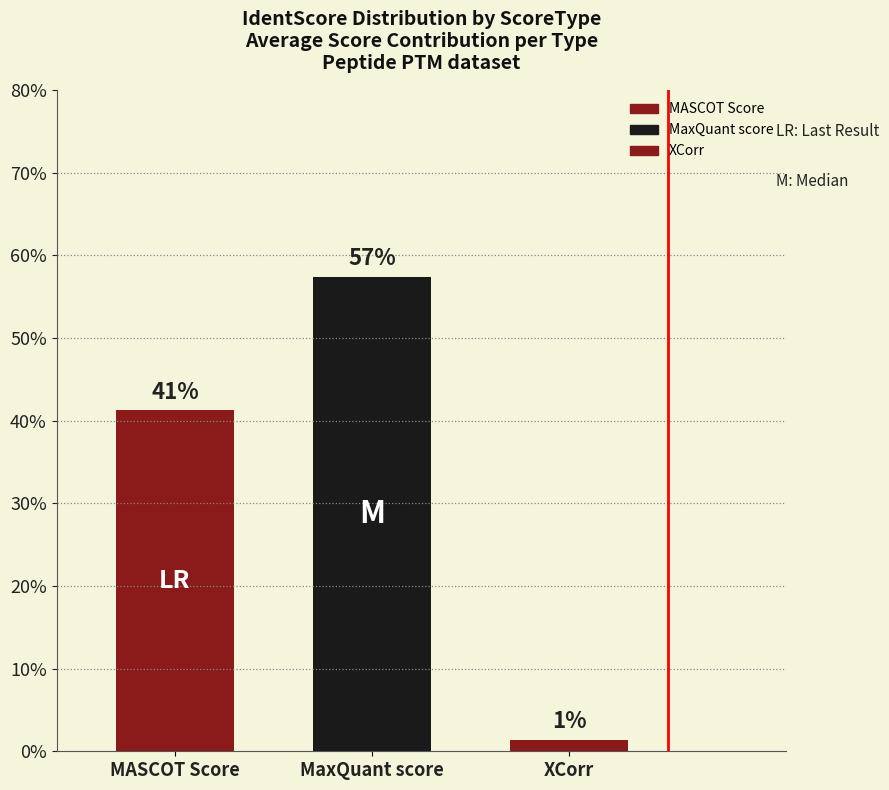

What is the minimum value shown in the chart?

1.4